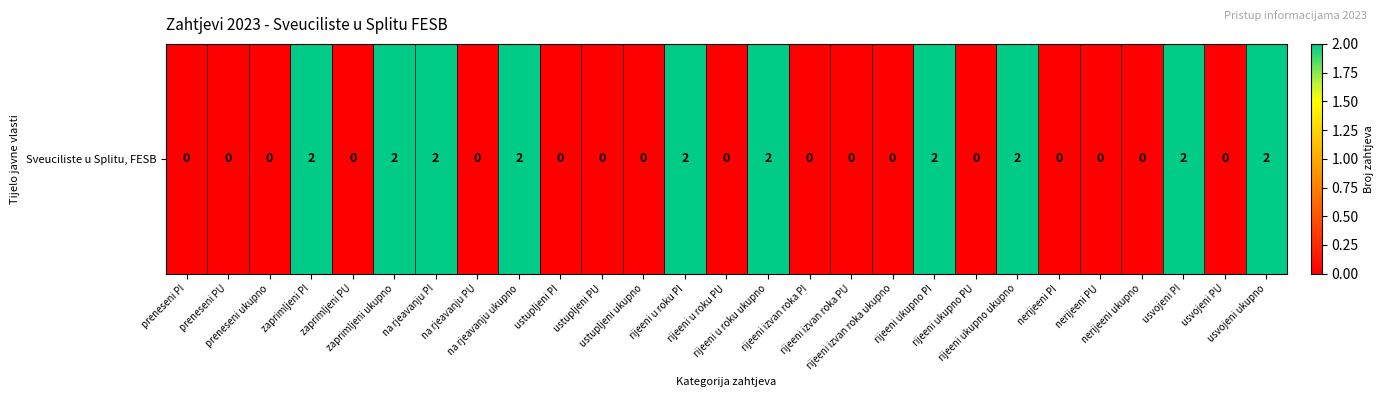

Count the number of categories in the chart.

27